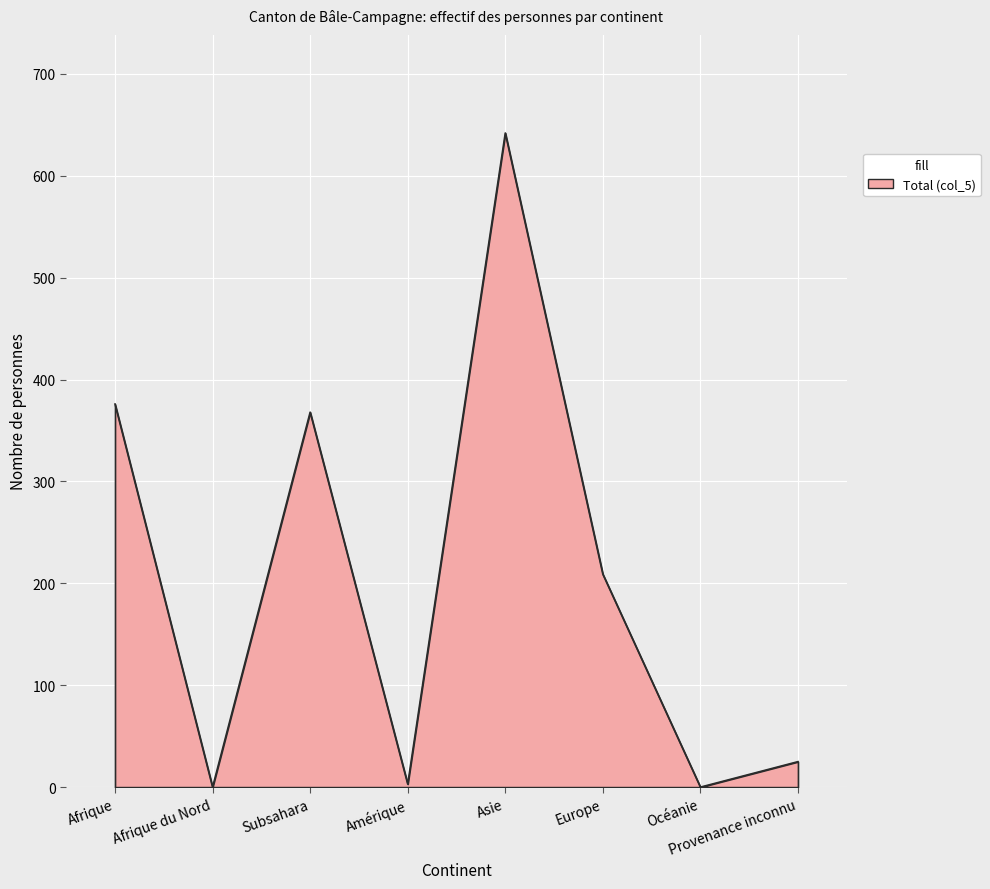

What is the average value?

203